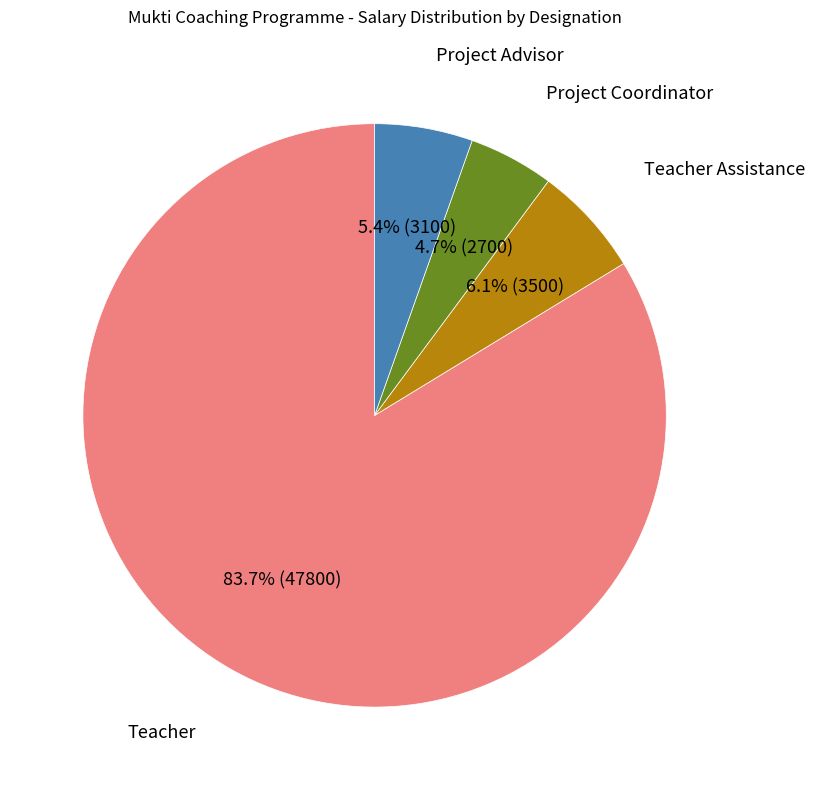

How many slices are in this pie chart?

4